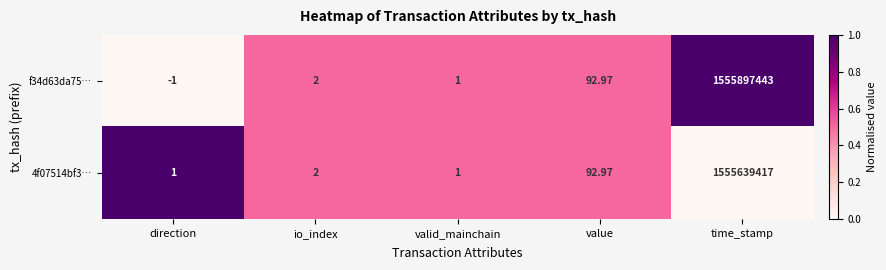

List the series in order of their peak value, lowest first.

4f07514bf3…, f34d63da75…